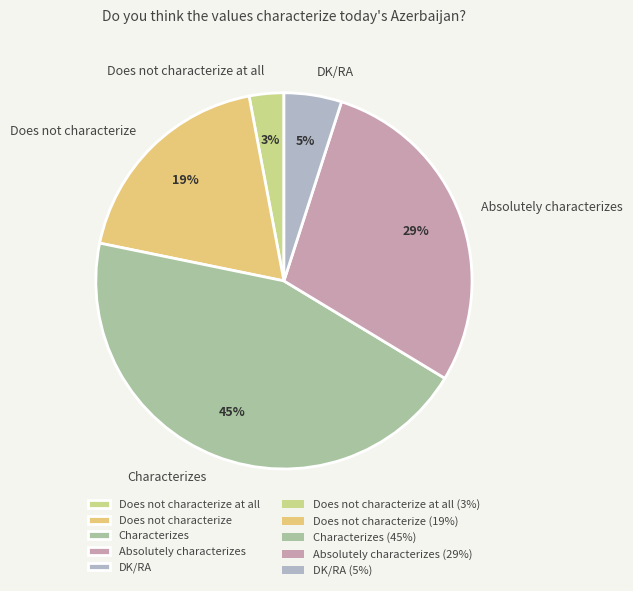

To the nearest percent, what is the average slice percentage?

20%